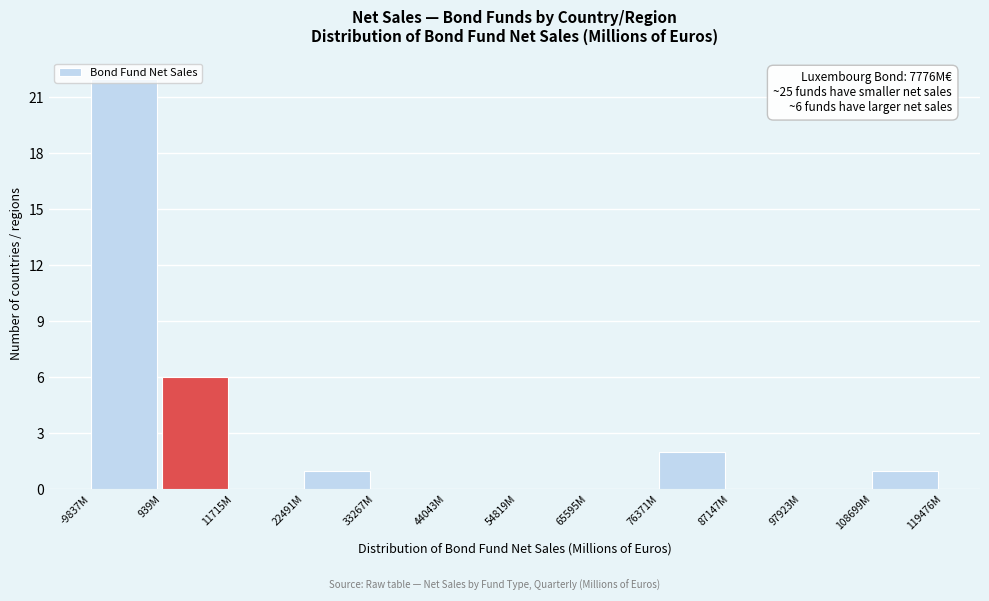

The value at 44043M is 0. True or false?

True